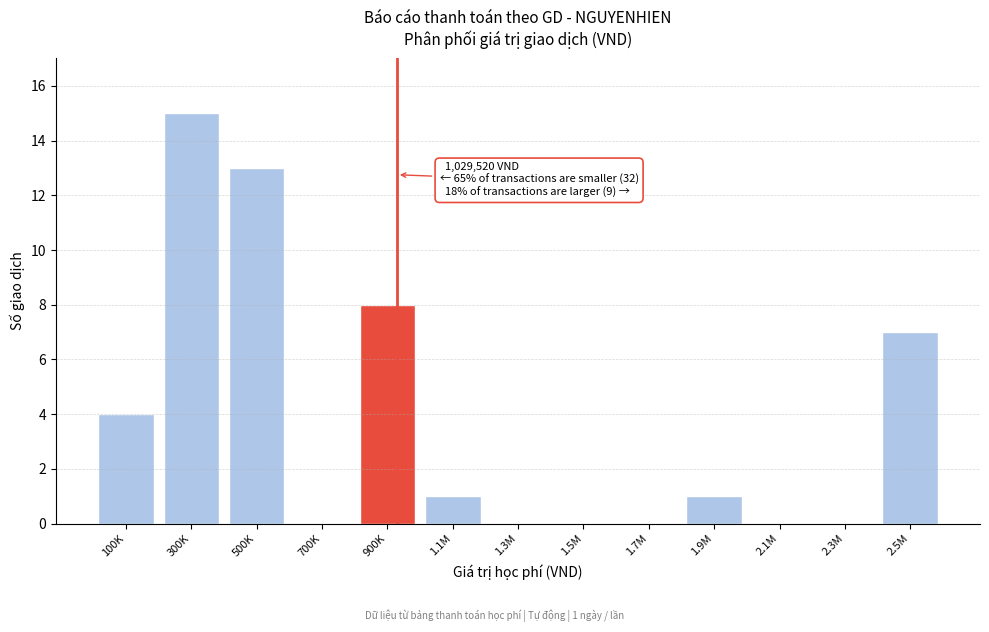

Reading right to left, list all the values displayed in this chart.

2.5M=7	2.3M=0	2.1M=0	1.9M=1	1.7M=0	1.5M=0	1.3M=0	1.1M=1	900K=8	700K=0	500K=13	300K=15	100K=4